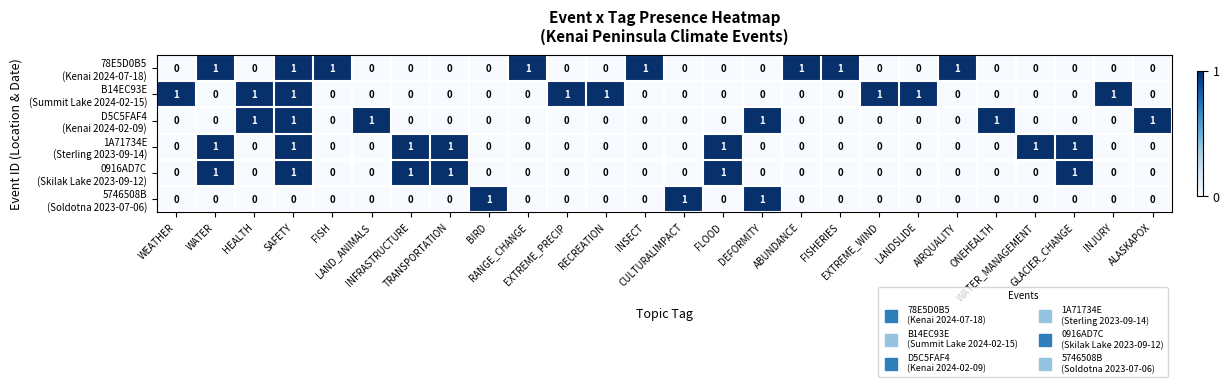

How many series are shown in this chart?

6